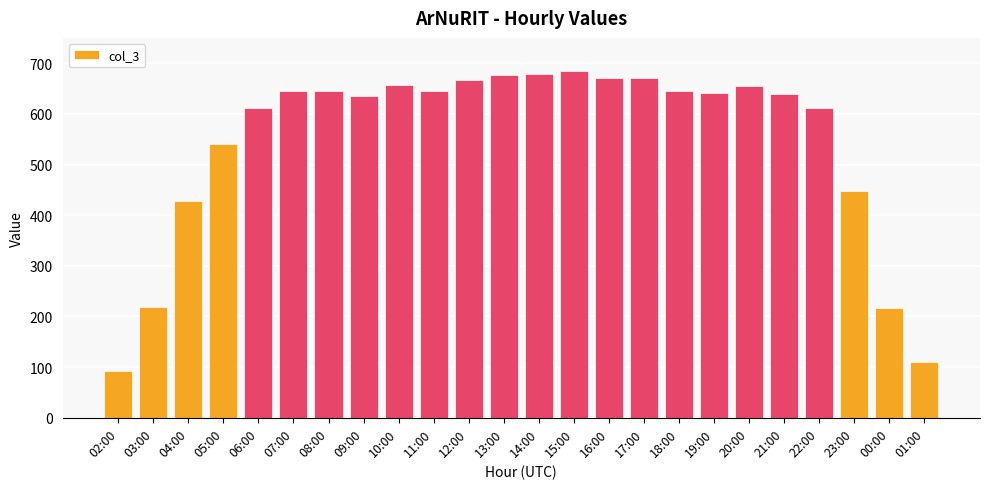

What position from the left is 19:00?

18